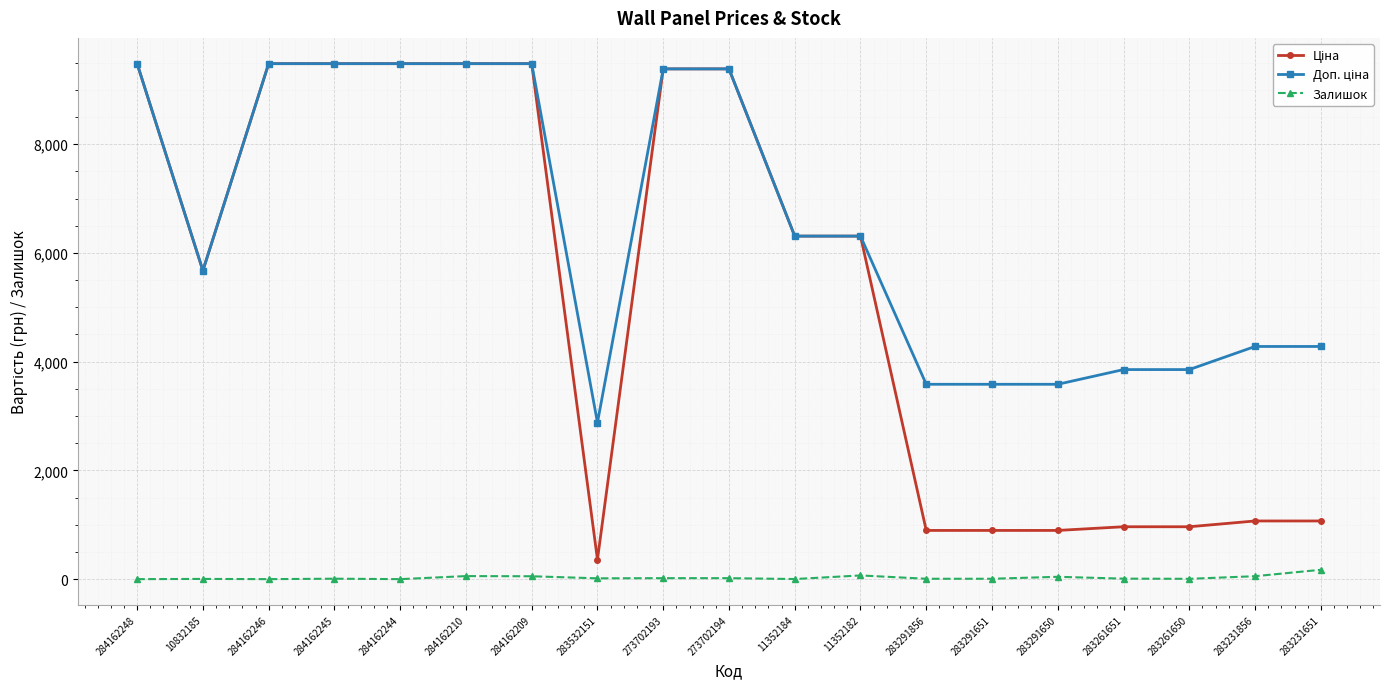

At how many categories does at least one series exceed 8764?

8